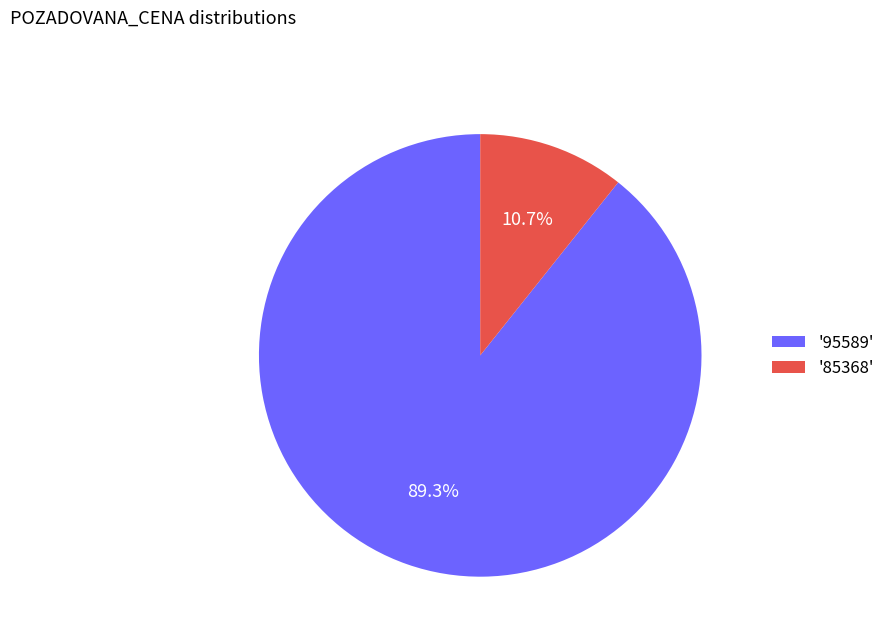

Do '95589' and '85368' together represent more than half of the pie?

Yes